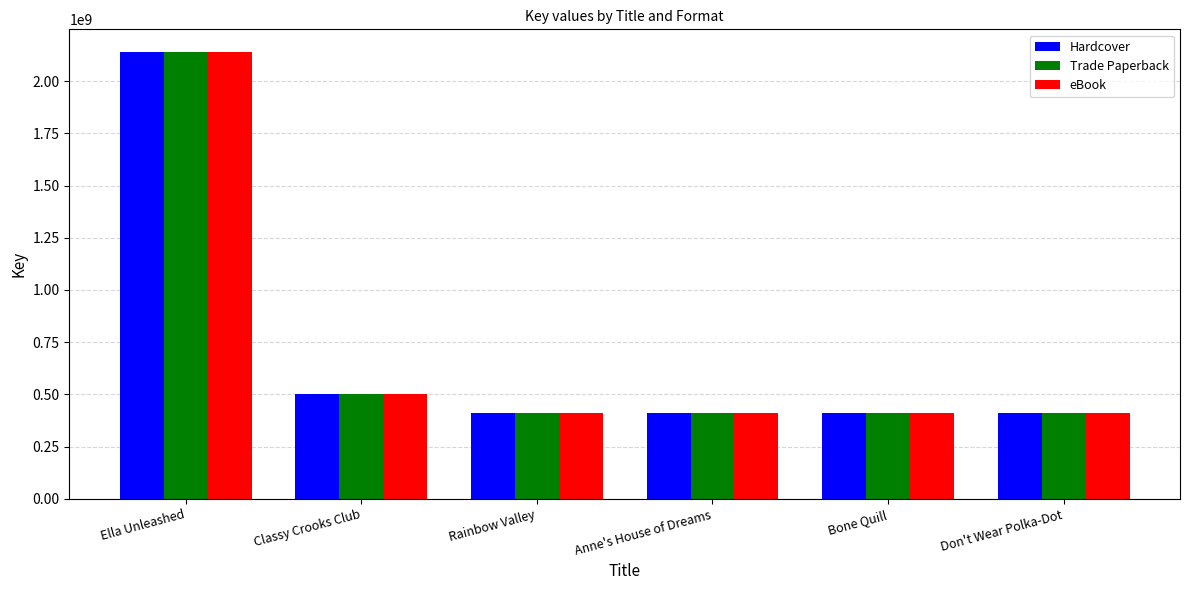

What is the minimum value for eBook?

408590419